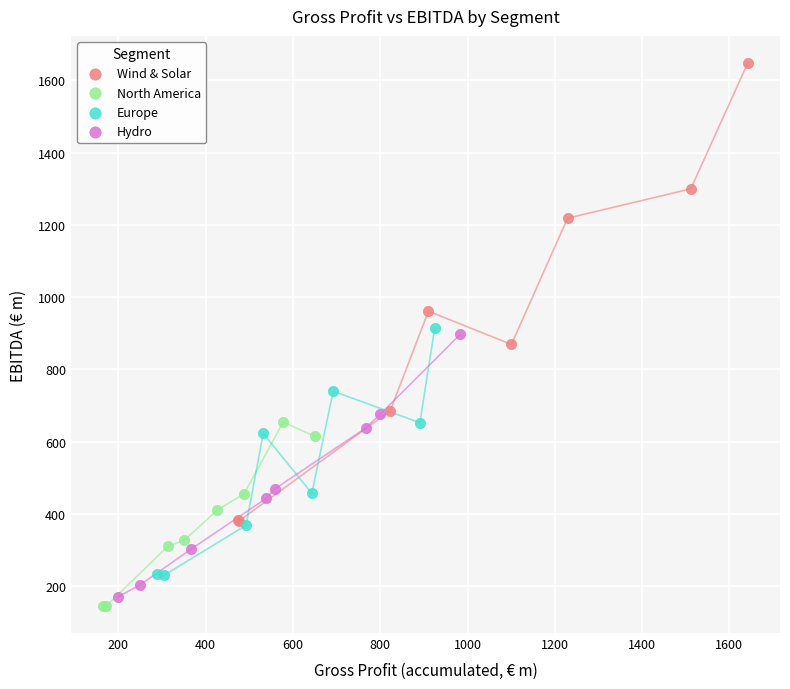

Which series contains the highest Y value?

Wind & Solar